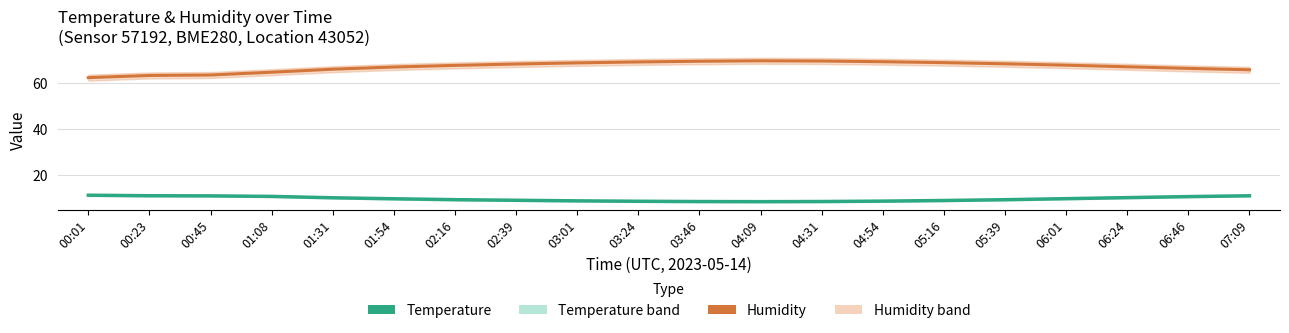

What is the minimum value for Humidity?

62.2